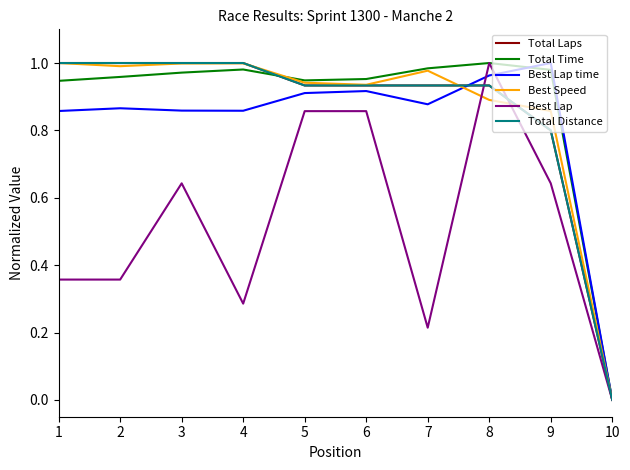

Does the chart display data point markers on the line(s)?

No